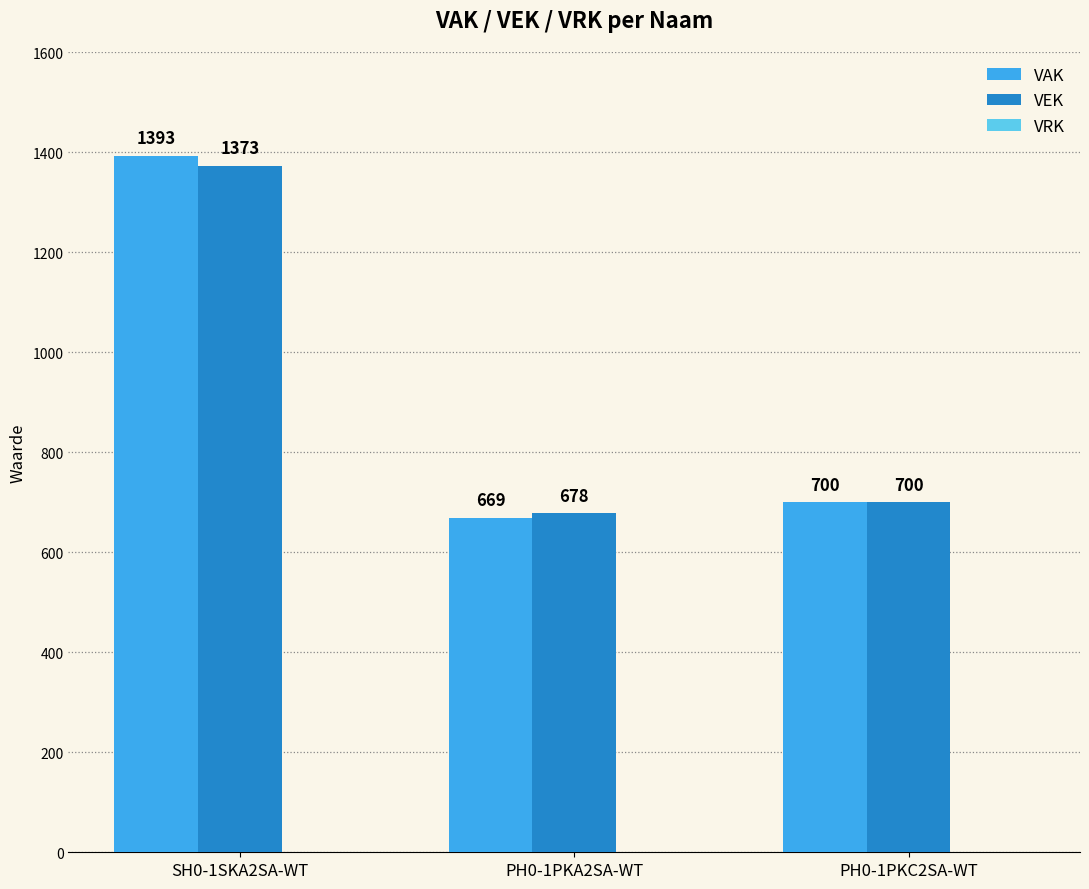

What is the difference between the maximum and second lowest values in the VAK series?

693